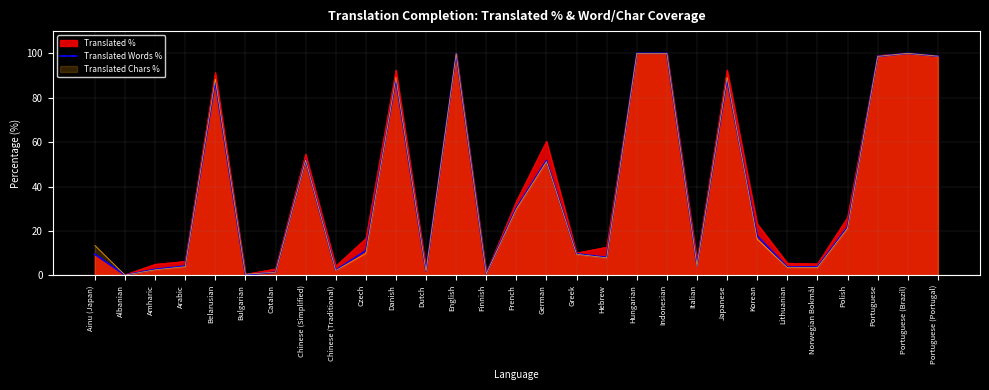

What is the label of the 22nd point from the right?

Chinese (Simplified)